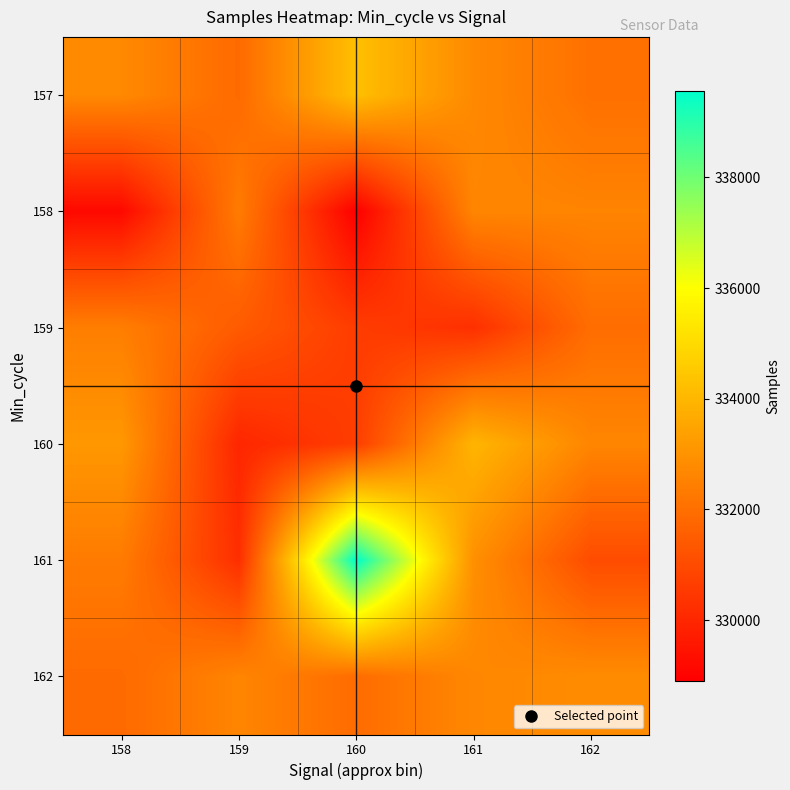

Reading left to right, extract all data points from this chart.

157: 158=332739	159=331875	160=334260	161=332732	162=332043
158: 158=329170	159=332354	160=328907	161=332639	162=332580
159: 158=332424	159=331450	160=330601	161=330245	162=331969
160: 158=333133	159=329975	160=330638	161=333967	162=332629
161: 158=332346	159=330210	160=339565	161=332909	162=331030
162: 158=331876	159=332613	160=331936	161=332685	162=332805